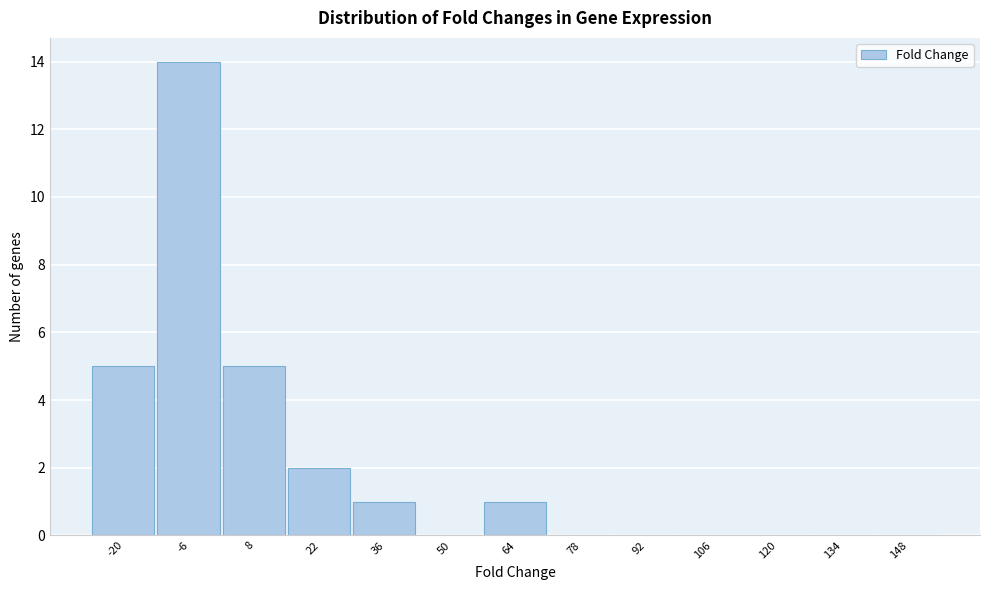

Reading left to right, transcribe all the data shown in this chart.

-20=5	-6=14	8=5	22=2	36=1	50=0	64=1	78=0	92=0	106=0	120=0	134=0	148=0